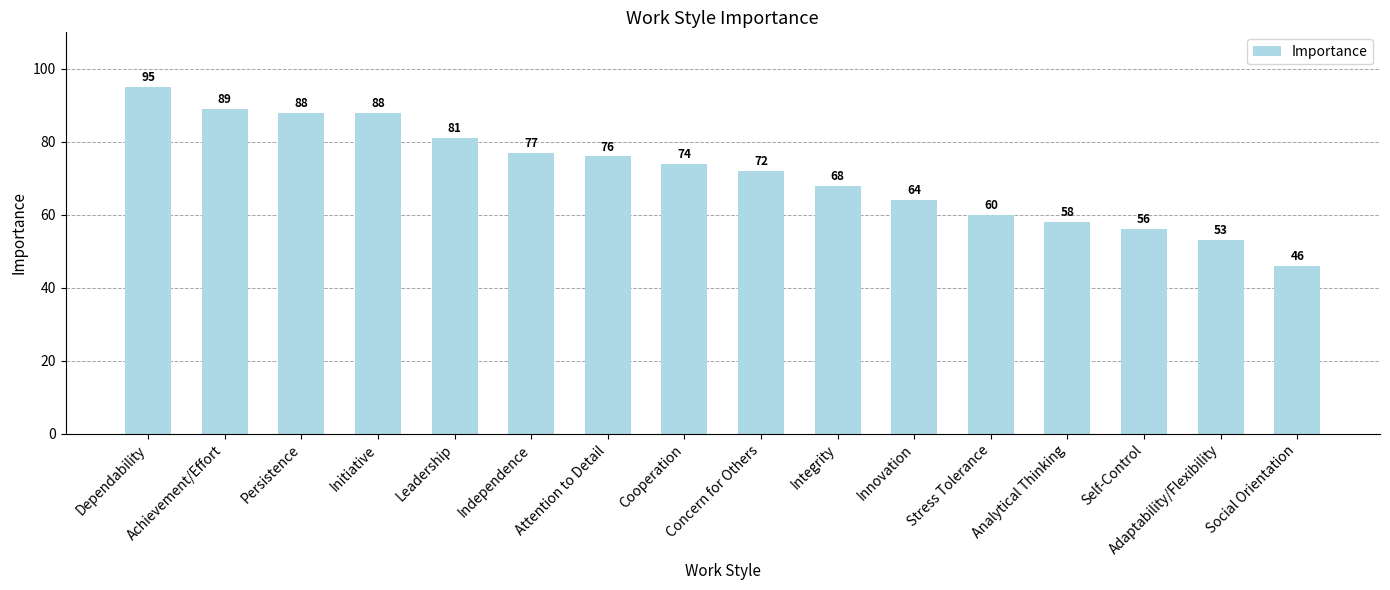

The chart shows a value of 35 at Adaptability/Flexibility. True or false?

False